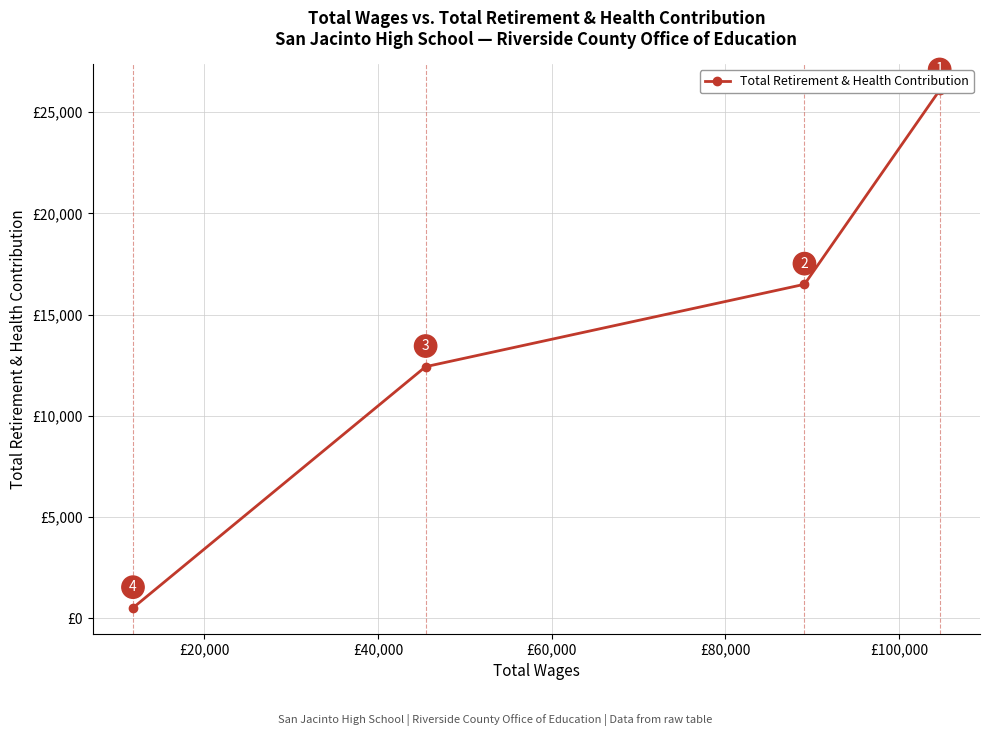

Is this an area chart (filled region under the line)?

No